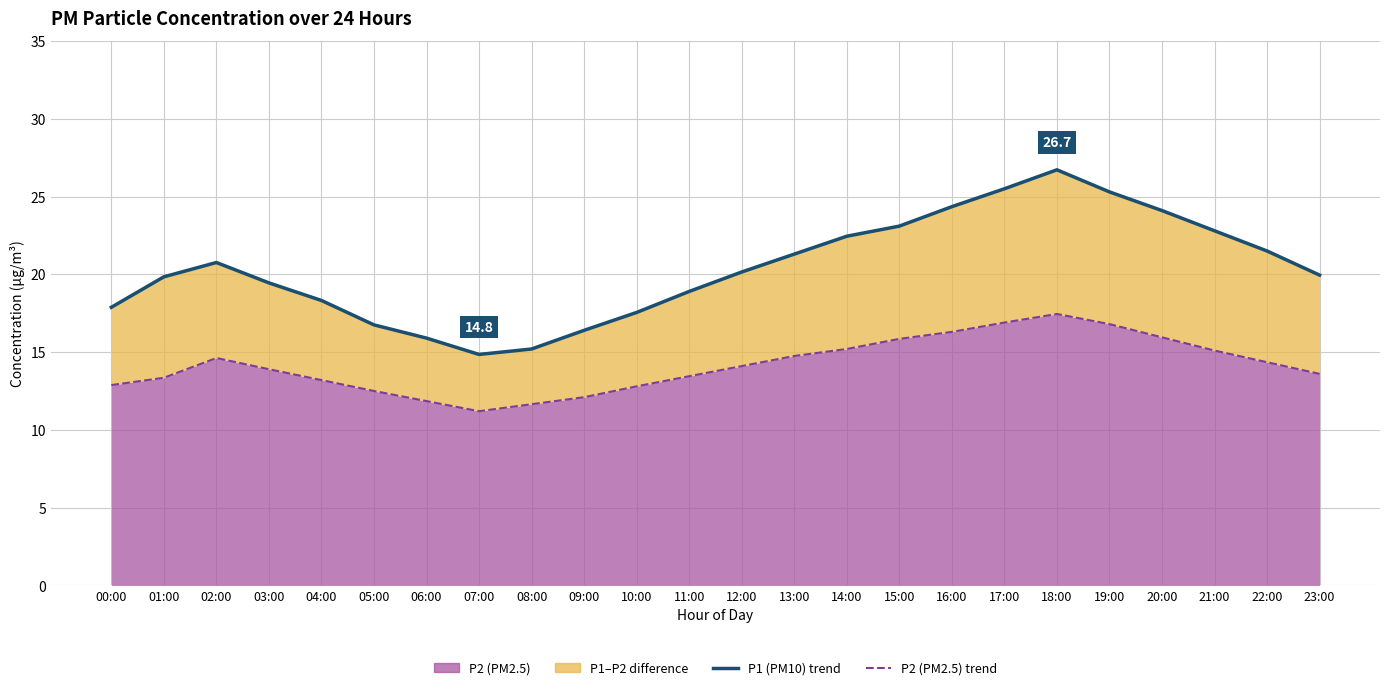

Which category has the lowest value across all series?

07:00